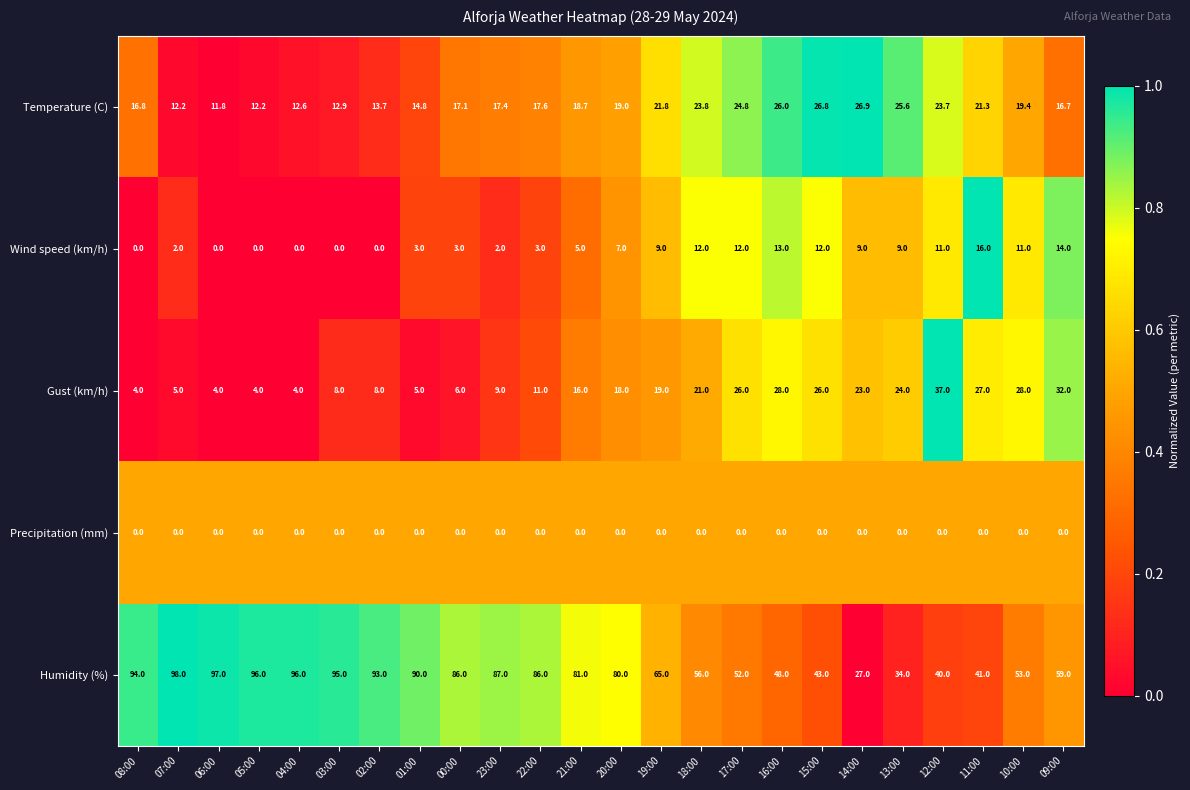

What is the approximate value of Temperature (C) at 15:00?

26.8